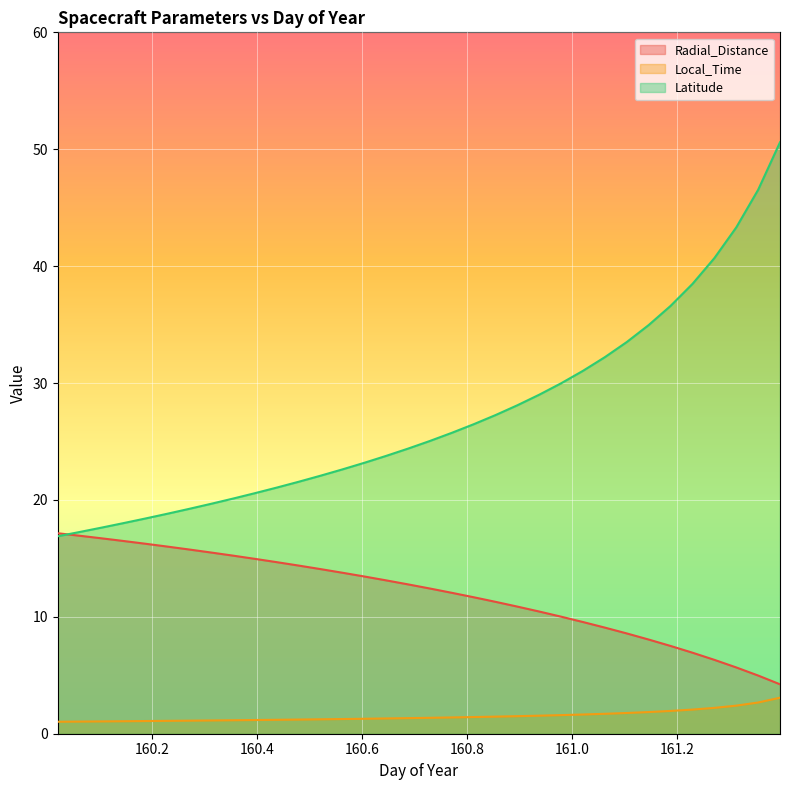

Between 160.0208 and 160.6458, which series saw the biggest shift?

Latitude